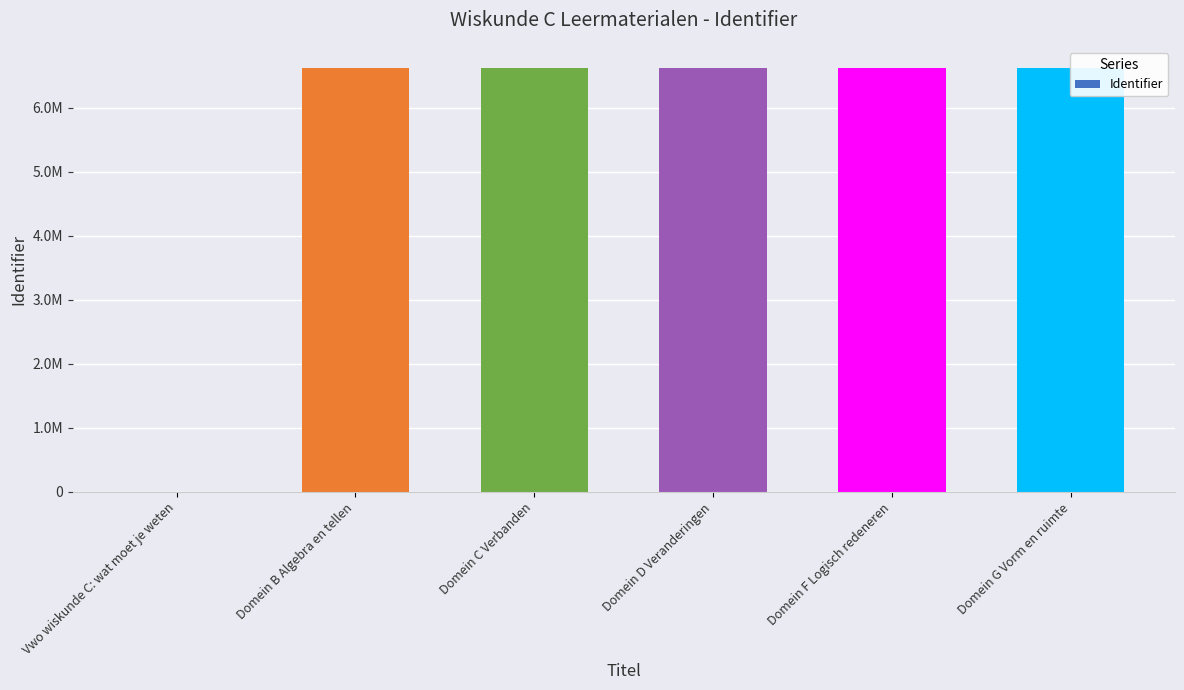

What is the difference between the second highest and minimum values?

6622265